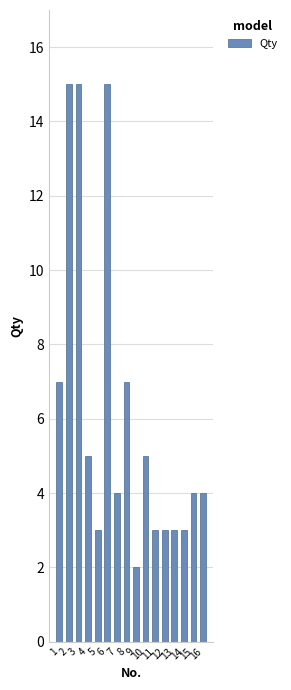

List the labels in order of value, smallest first.

9, 5, 11, 12, 13, 14, 7, 15, 16, 4, 10, 1, 8, 2, 3, 6